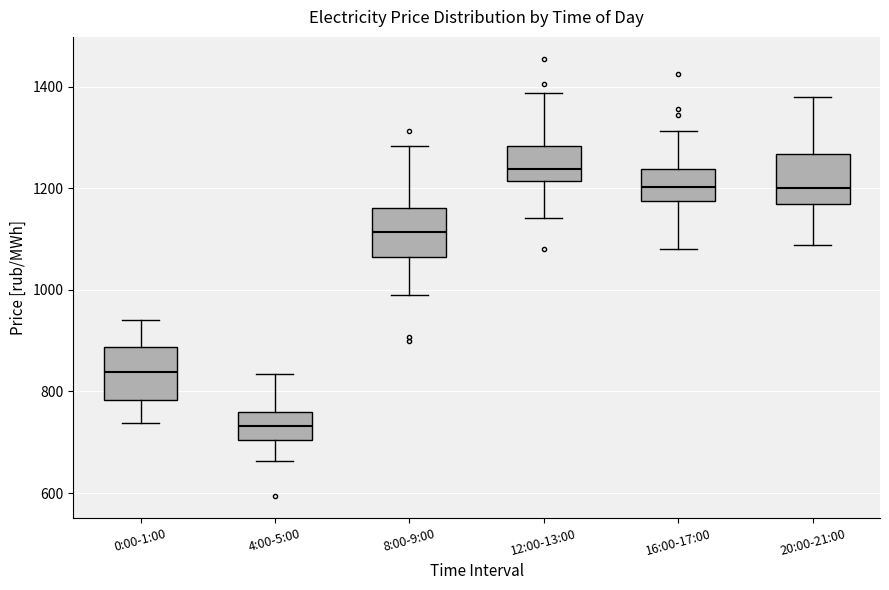

Reading left to right, transcribe this box plot: for each box, give where its median line is, the range the box spans, and where its two whiskers end, as read against the y-axis. The values are not printed on the chart, so give them approximately, as read against the axis.

0:00-1:00: median 840, box 780 to 880, whiskers 740 to 940
4:00-5:00: median 740, box 700 to 760, whiskers 660 to 840
8:00-9:00: median 1120, box 1060 to 1160, whiskers 980 to 1280
12:00-13:00: median 1240, box 1220 to 1280, whiskers 1140 to 1380
16:00-17:00: median 1200, box 1180 to 1240, whiskers 1080 to 1320
20:00-21:00: median 1200, box 1160 to 1260, whiskers 1080 to 1380